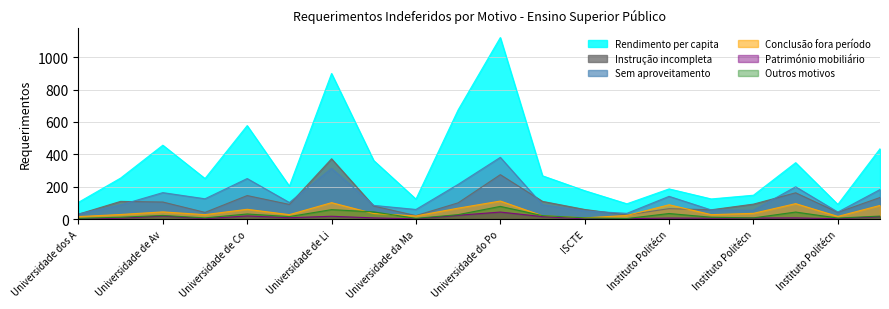

How many data points in Rendimento per capita are above 253?

9